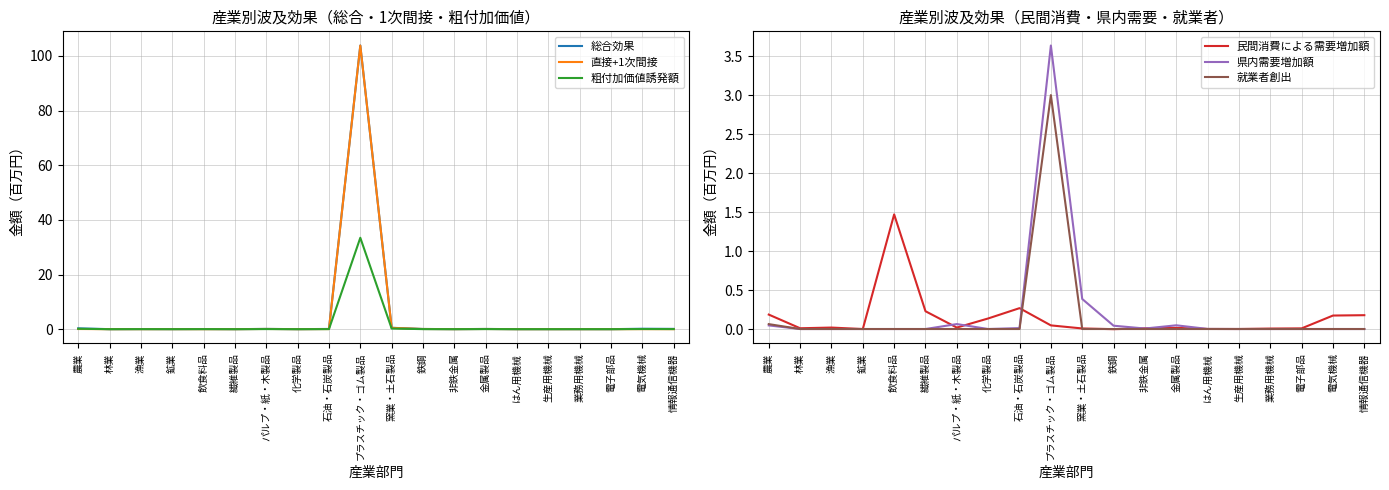

How many data points in 民間消費による需要増加額 are less than 0?

2